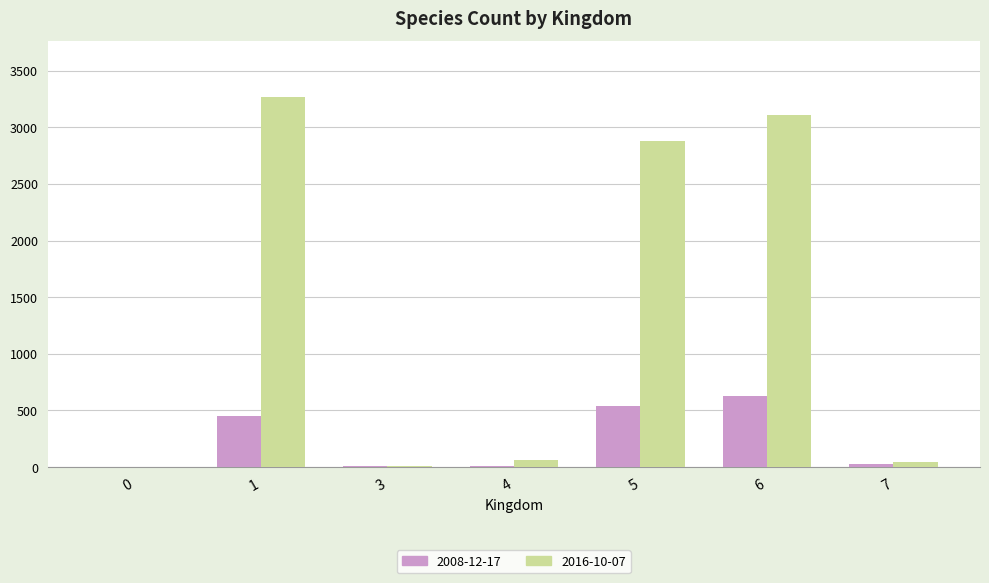

What are all the series names shown in the legend?

2008-12-17, 2016-10-07